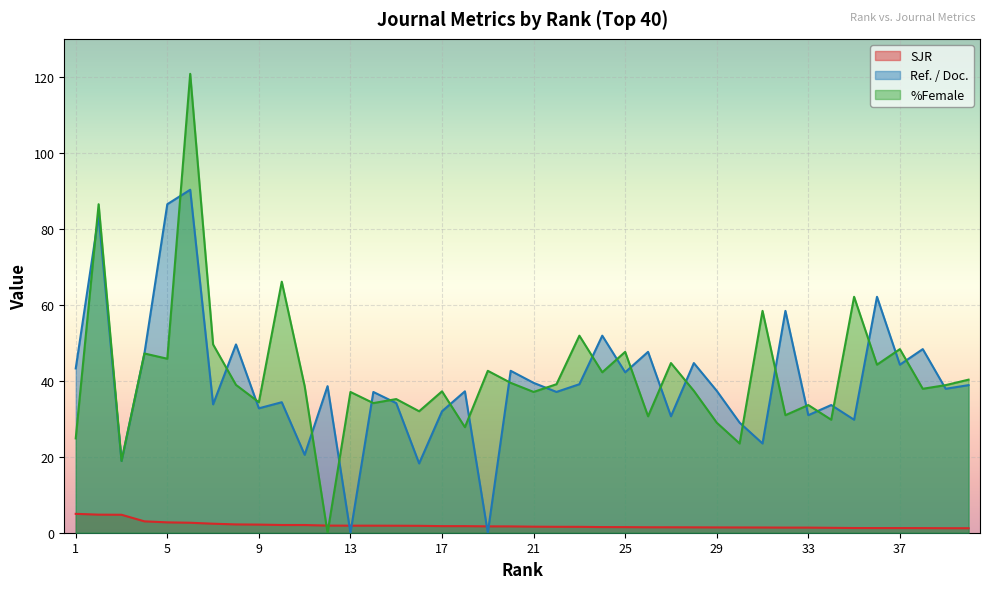

List the series in order of their peak value, highest first.

%Female, Ref. / Doc., SJR